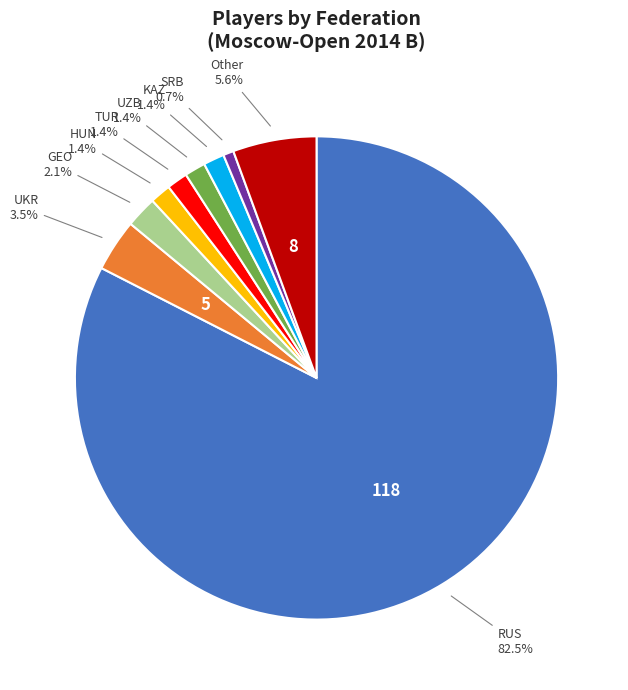

Is there any slice that represents more than half of the pie?

Yes